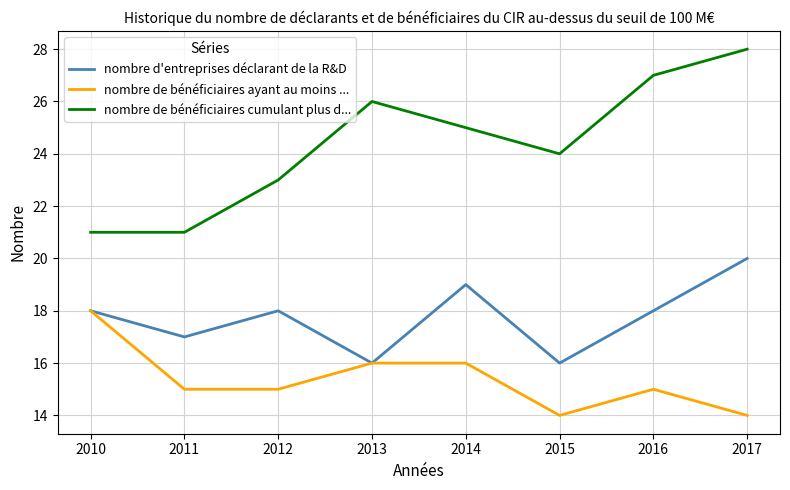

Where does the nombre de bénéficiaires cumulant plus d... series first go above 25?

2013